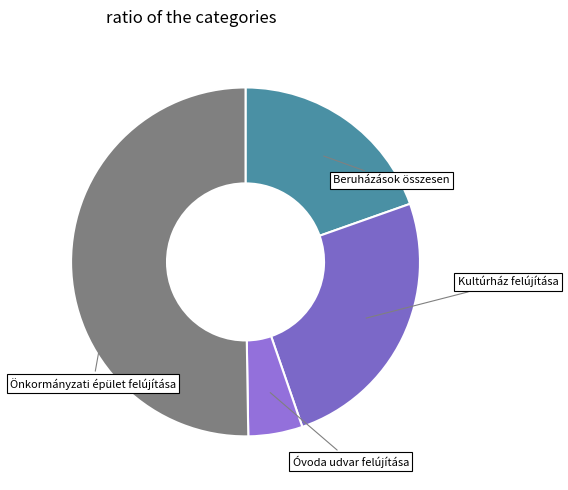

How many segments does this pie chart have?

4